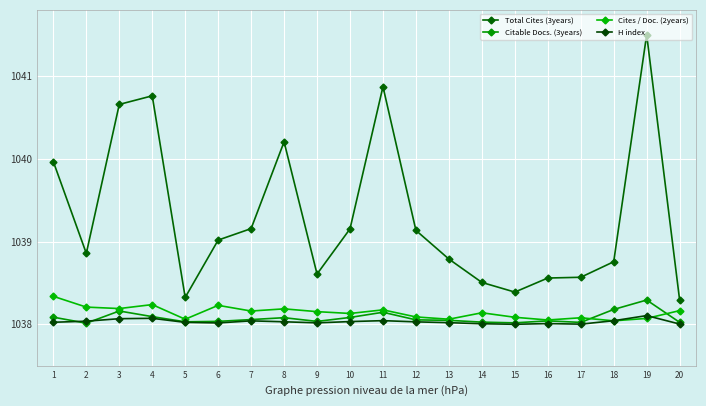

How many lines are shown in the chart?

4